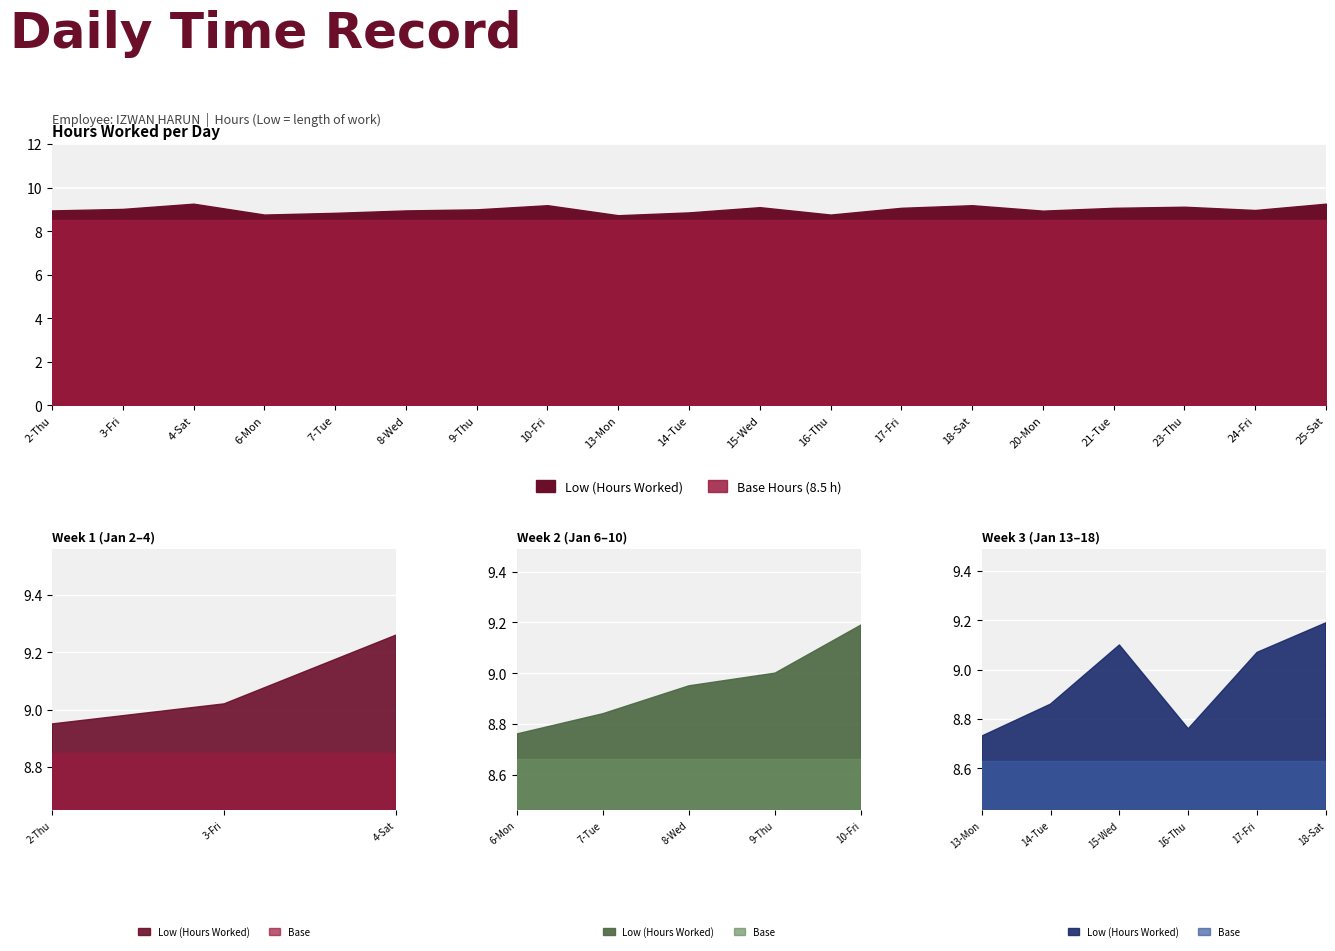

Count the number of categories in the chart.

19